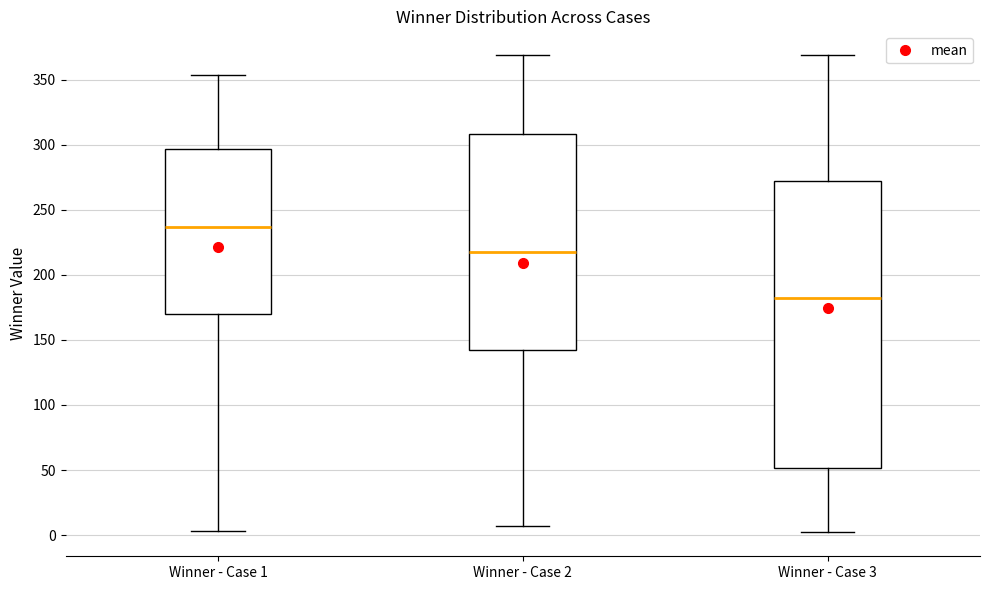

Reading left to right, read every box against the y-axis: the position of its median line, the range the box covers, and the ends of its whiskers. The values are not printed on the chart, so give them approximately, as read against the axis.

Winner - Case 1: median 235, box 170 to 295, whiskers 5 to 355
Winner - Case 2: median 220, box 140 to 310, whiskers 5 to 370
Winner - Case 3: median 180, box 50 to 270, whiskers 0 to 370